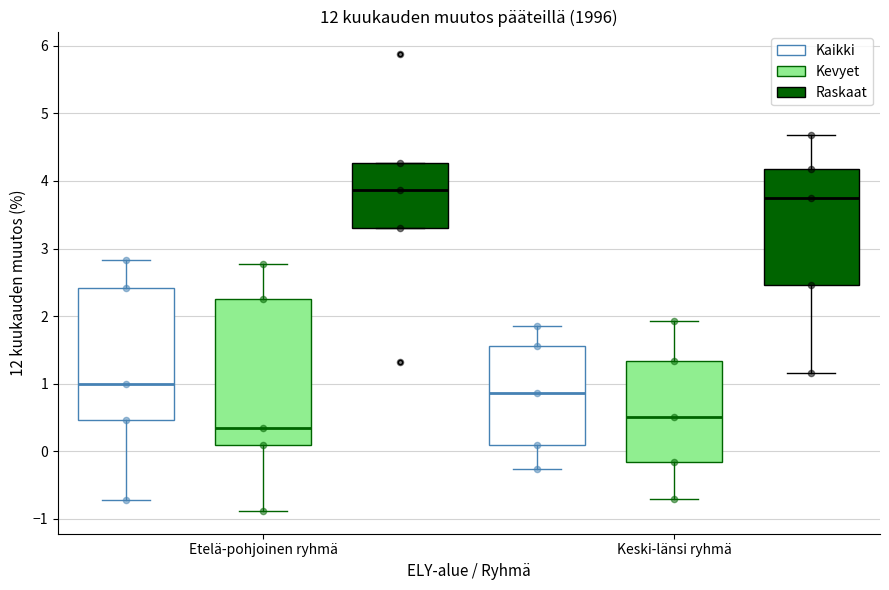

Reading left to right, transcribe this box plot: for each box, give where its median line is, the range the box spans, and where its two whiskers end, as read against the y-axis. The values are not printed on the chart, so give them approximately, as read against the axis.

Etelä-pohjoinen ryhmä (Kaikki): median 1.0, box 0.5 to 2.4, whiskers -0.7 to 2.8
Etelä-pohjoinen ryhmä (Kevyet): median 0.3, box 0.1 to 2.3, whiskers -0.9 to 2.8
Etelä-pohjoinen ryhmä (Raskaat): median 3.9, box 3.3 to 4.3, whiskers 3.3 to 4.3
Keski-länsi ryhmä (Kaikki): median 0.9, box 0.1 to 1.6, whiskers -0.3 to 1.9
Keski-länsi ryhmä (Kevyet): median 0.5, box -0.2 to 1.3, whiskers -0.7 to 1.9
Keski-länsi ryhmä (Raskaat): median 3.8, box 2.5 to 4.2, whiskers 1.2 to 4.7